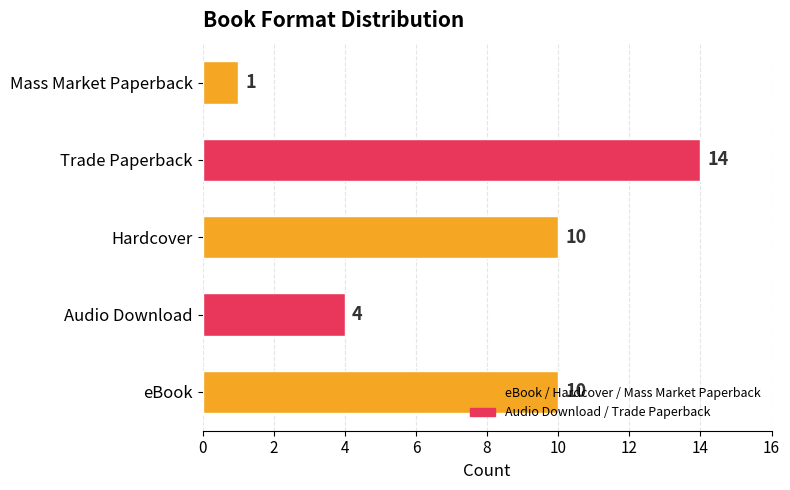

How many bars are there in total?

5